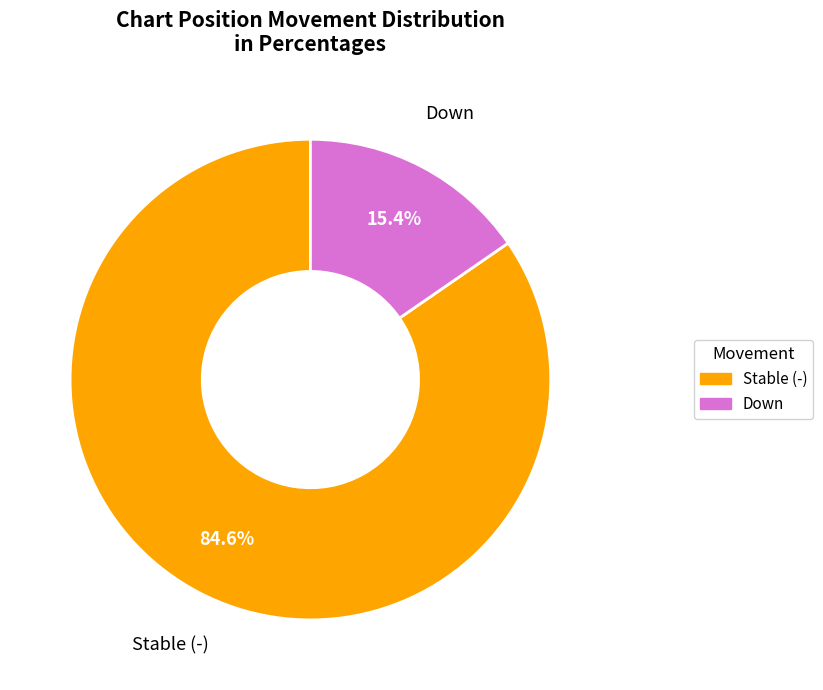

Do Down and Stable (-) together represent more than half of the pie?

Yes